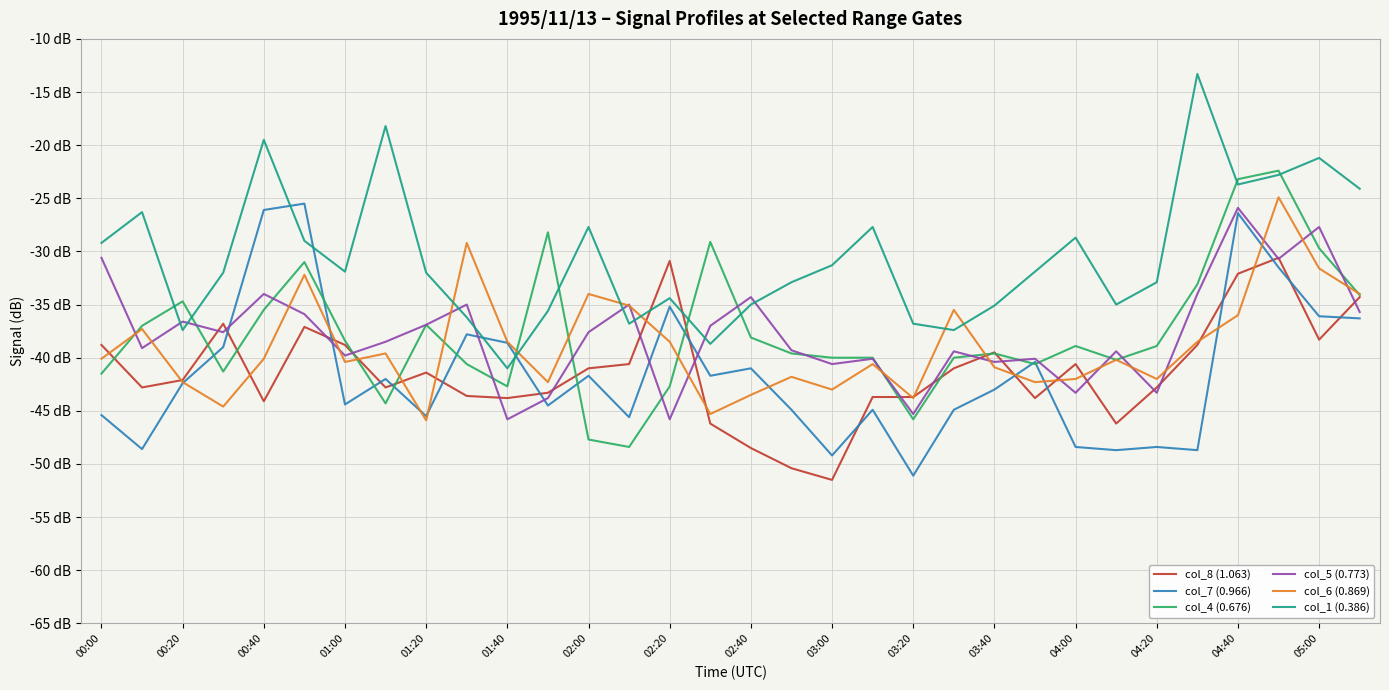

Does the chart display data point markers on the line(s)?

No